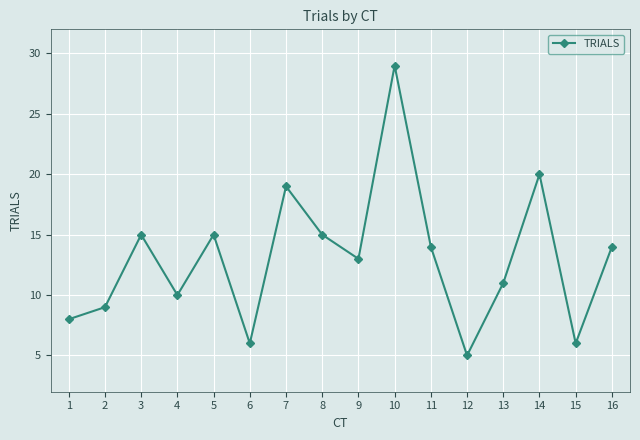

What is the difference between the values at 2 and 14?

11